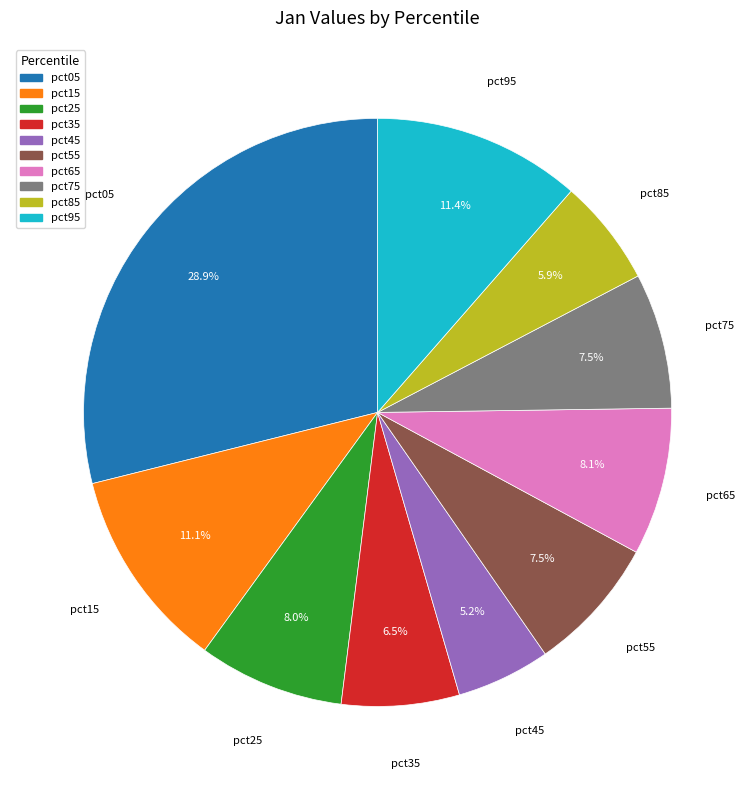

What percentage is NOT represented by pct35?

93.5%